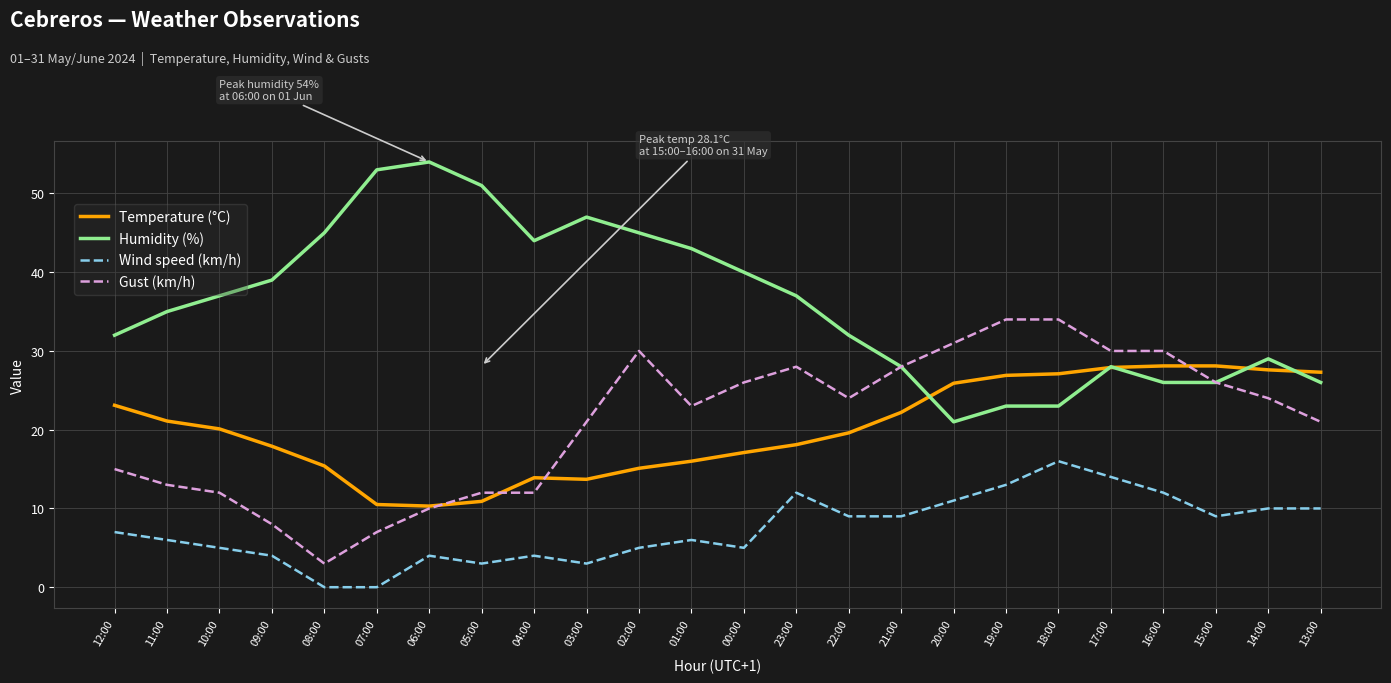

True or false: Wind speed (km/h) and Gust (km/h) intersect in this chart.

False